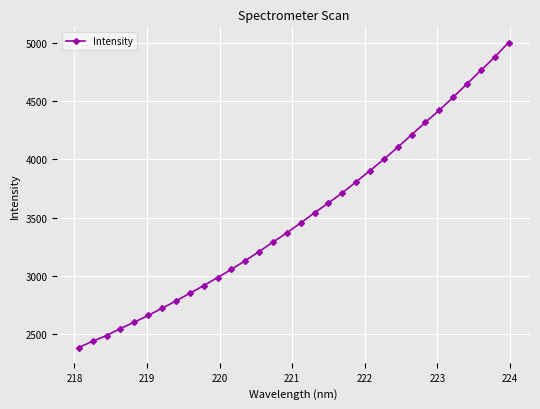

What is the value of the 31st point from the left?

4878.6